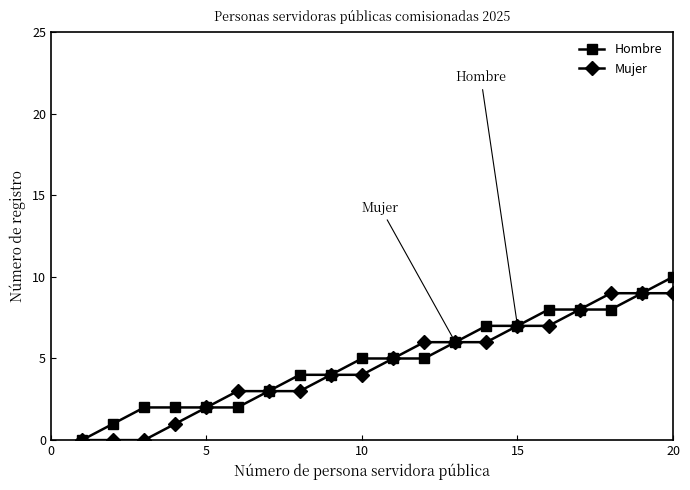

How many categories are shown in the chart?

20